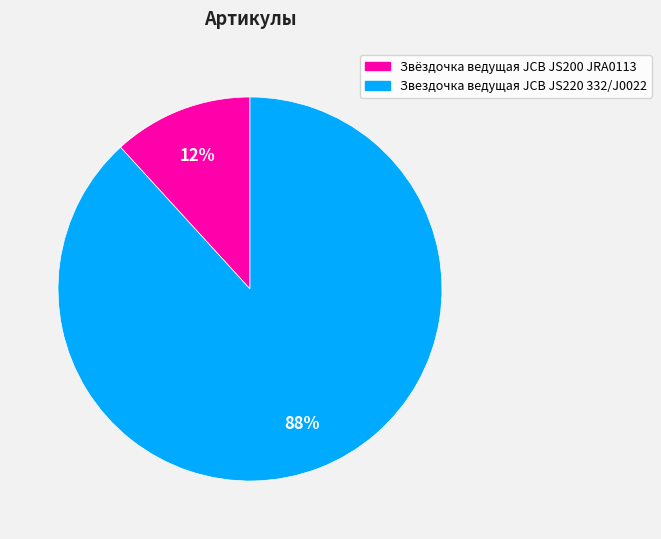

To the nearest percent, what portion does Звёздочка ведущая JCB JS200 JRA0113 represent?

12%